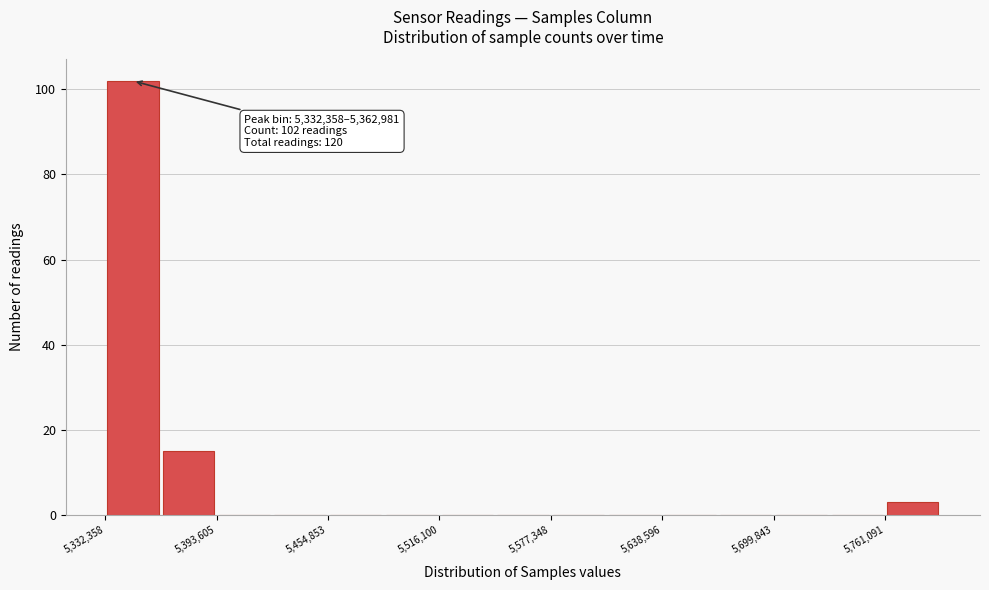

Read against the x-axis, roughly where is the centre of the tallest bar?

5350000